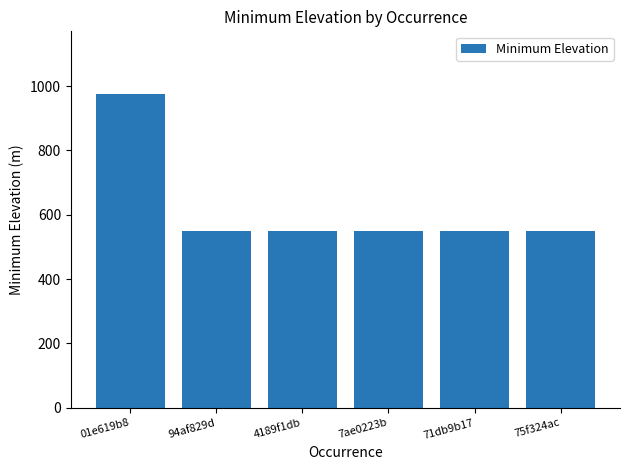

Which has a higher value, 01e619b8 or 7ae0223b?

01e619b8